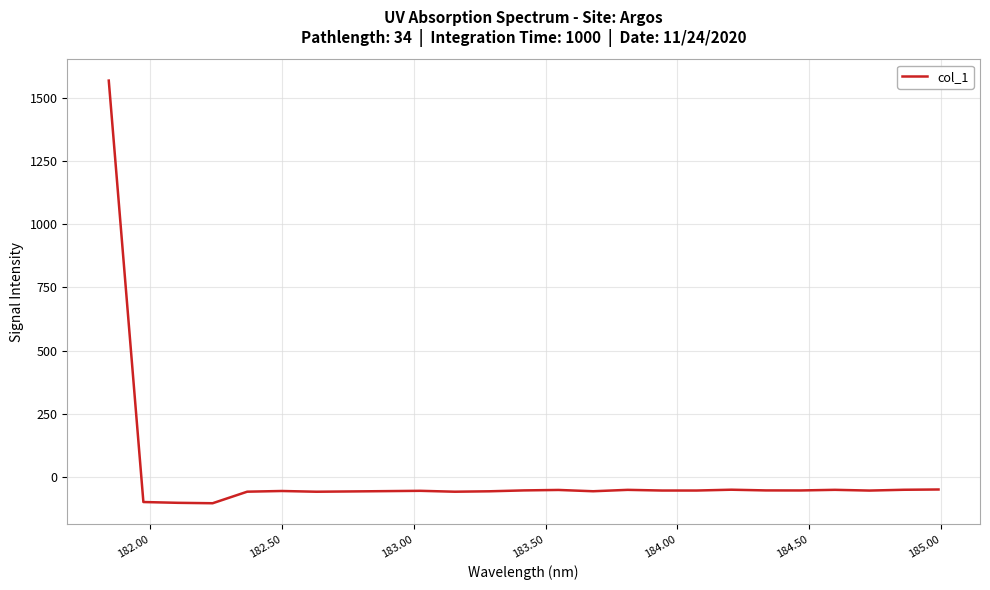

What is the greatest value displayed?

1569.5